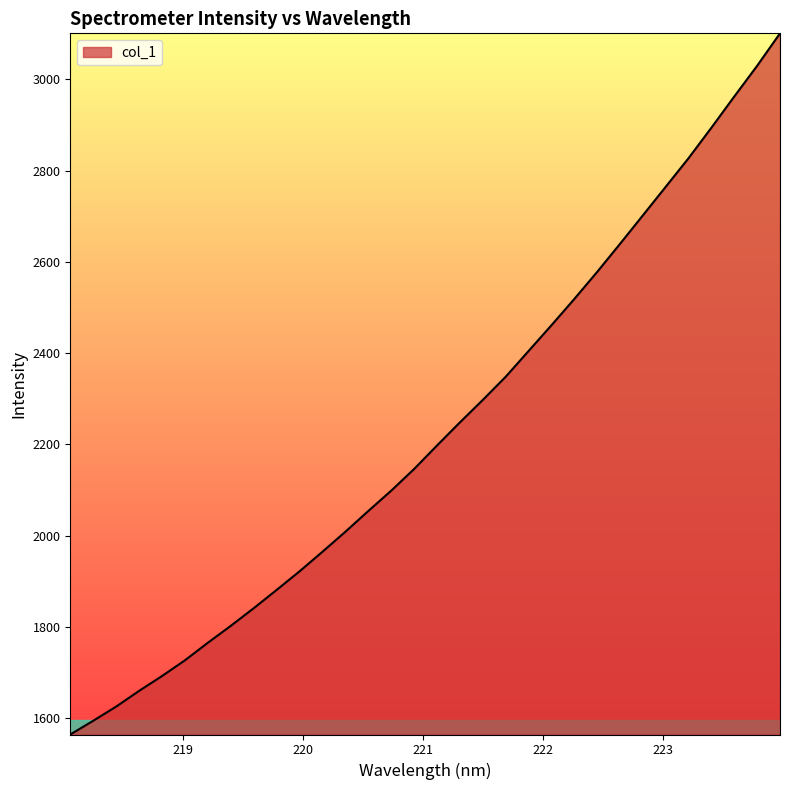

What is the difference between the maximum and minimum values?

1536.6